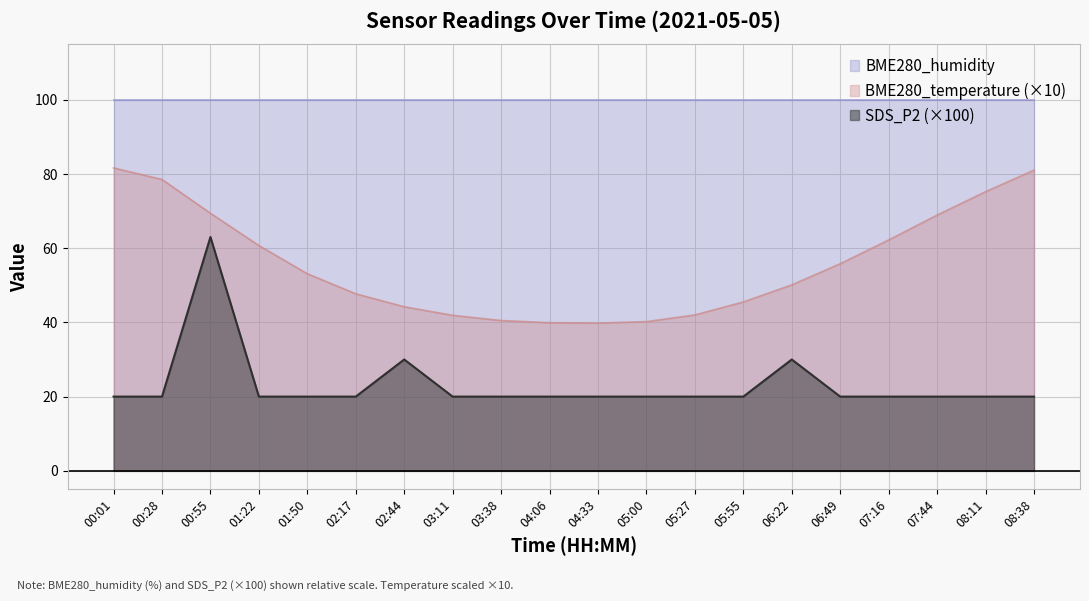

True or false: SDS_P2 and BME280_temperature cross at least once.

False